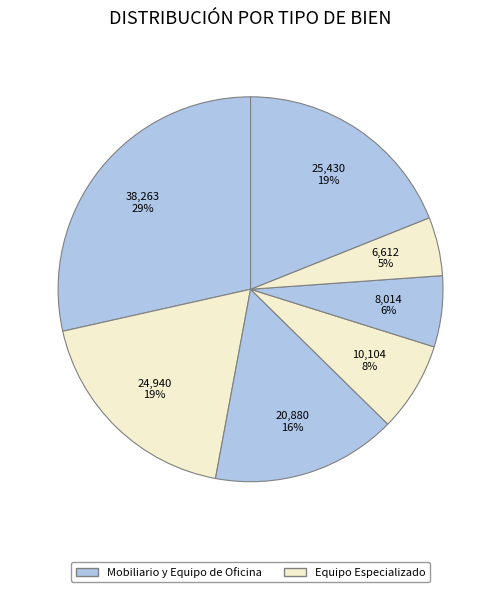

How many slices are in this pie chart?

7